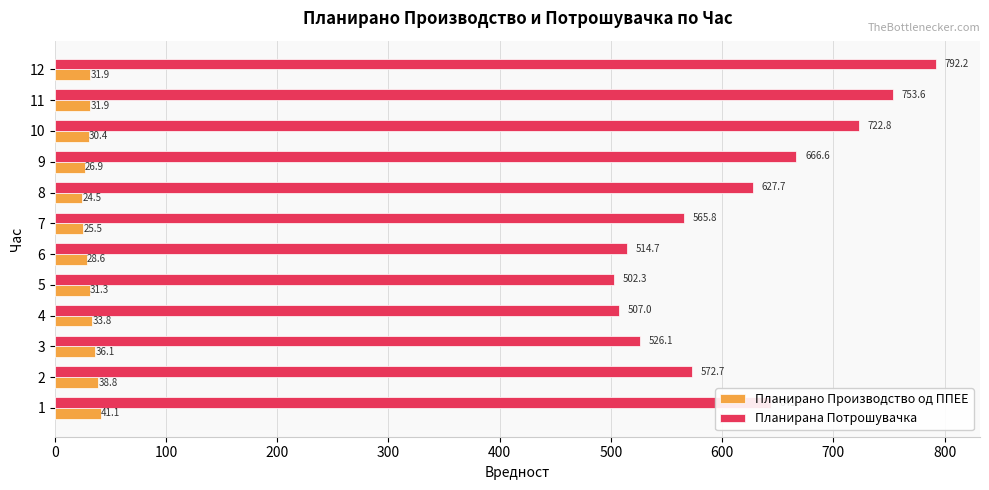

Rank the series by their average value, from lowest to highest.

Планирано Производство од ППЕЕ, Планирана Потрошувачка